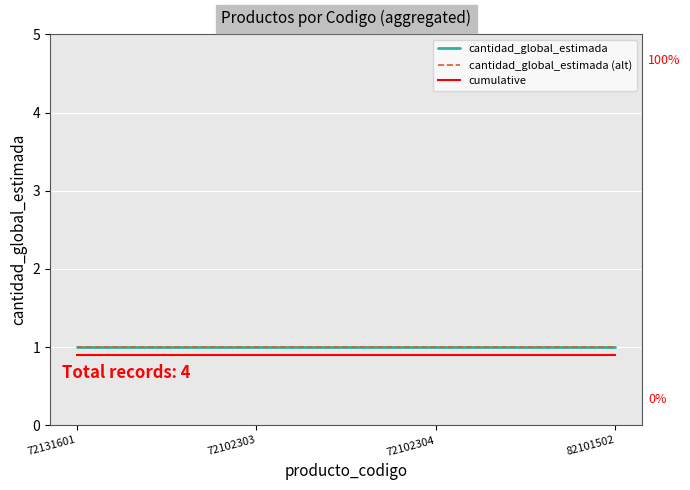

Does the chart have visible grid lines?

Yes